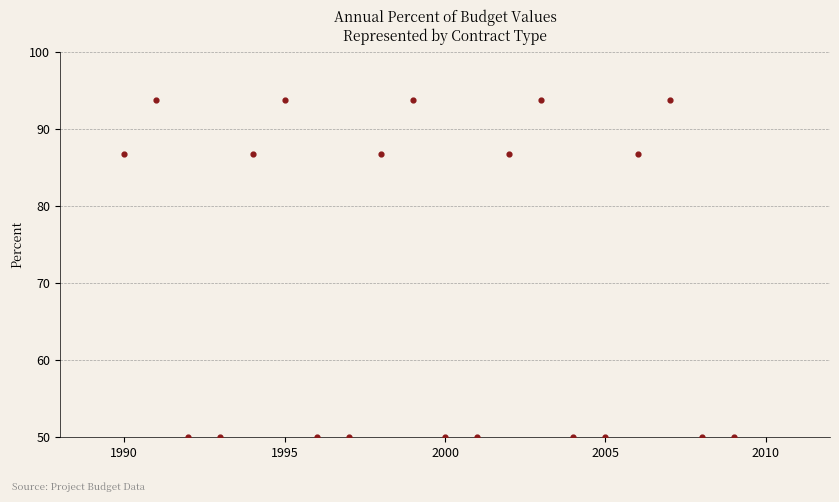

What is the range of Y values (max minus min)?

43.8